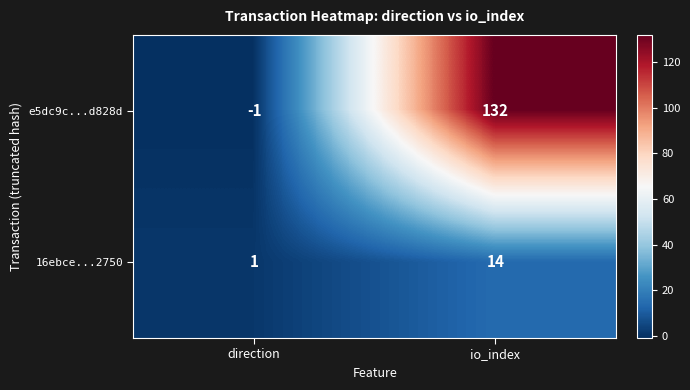

At which category is the sum across all series the highest?

io_index